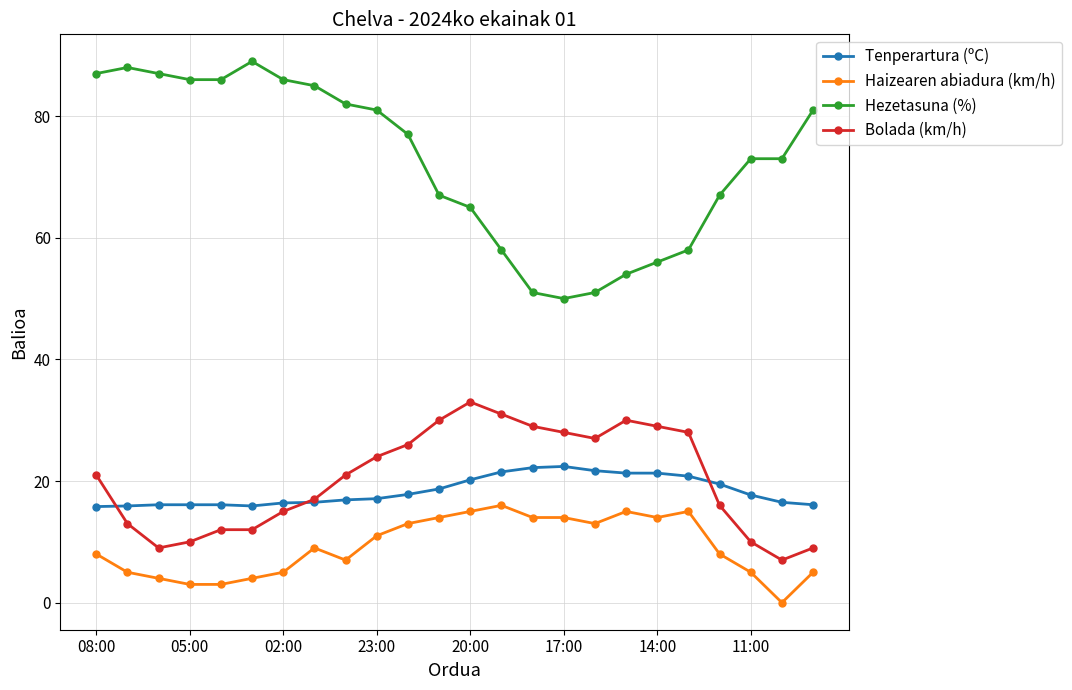

Which series has the largest range (max minus min)?

Hezetasuna (%)